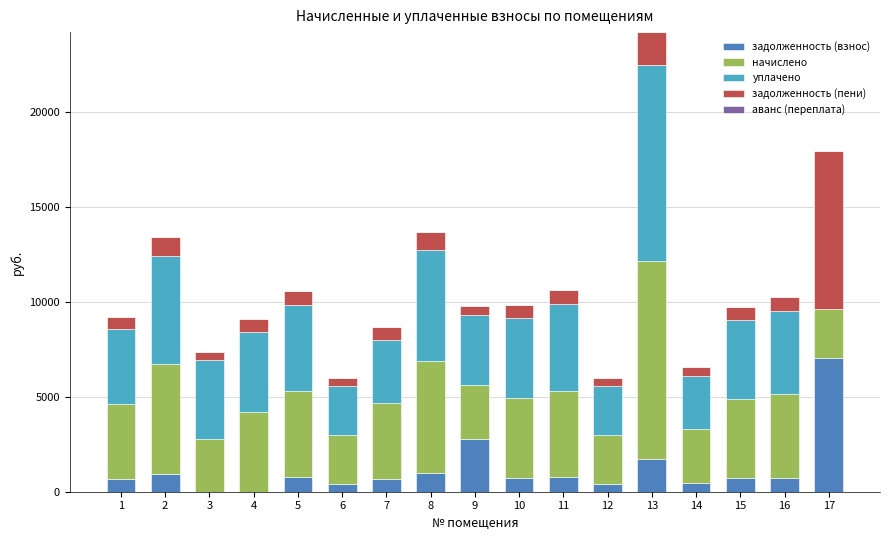

At which category is the sum across all series the highest?

13